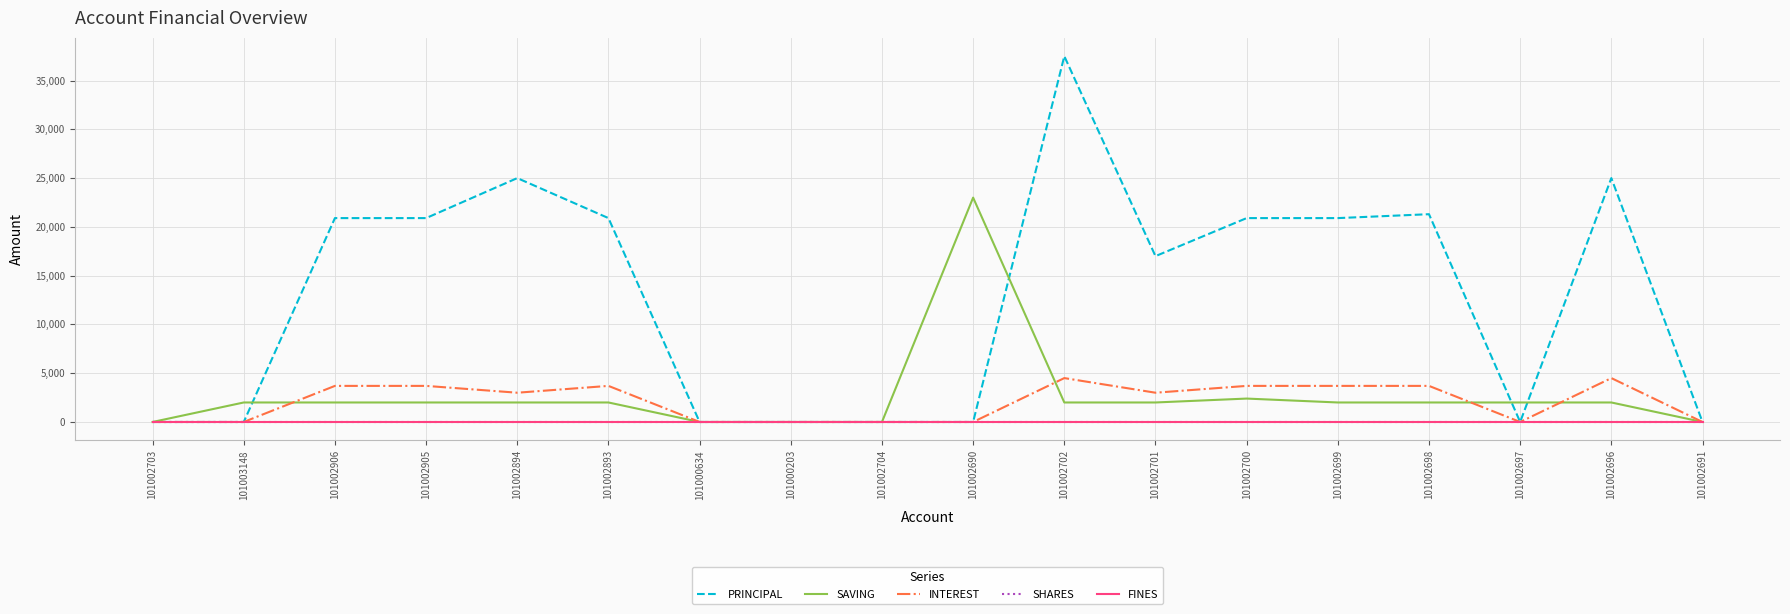

Is this an area chart (filled region under the line)?

No